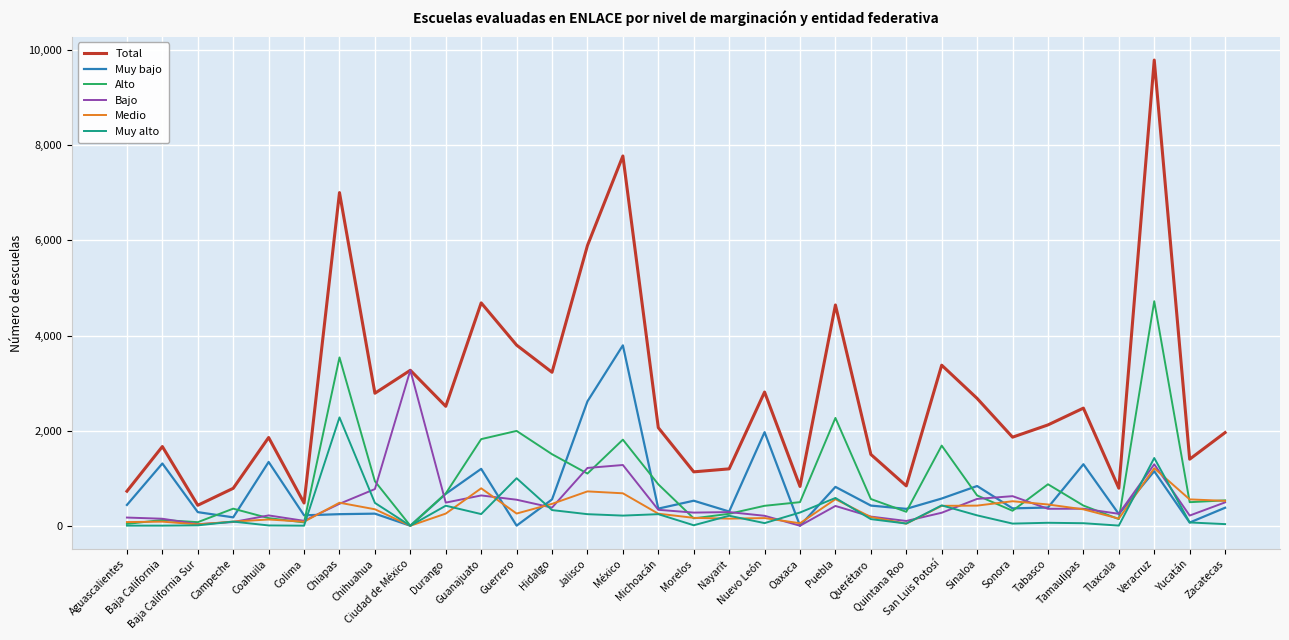

List the series in order of their peak value, lowest first.

Medio, Muy alto, Bajo, Muy bajo, Alto, Total